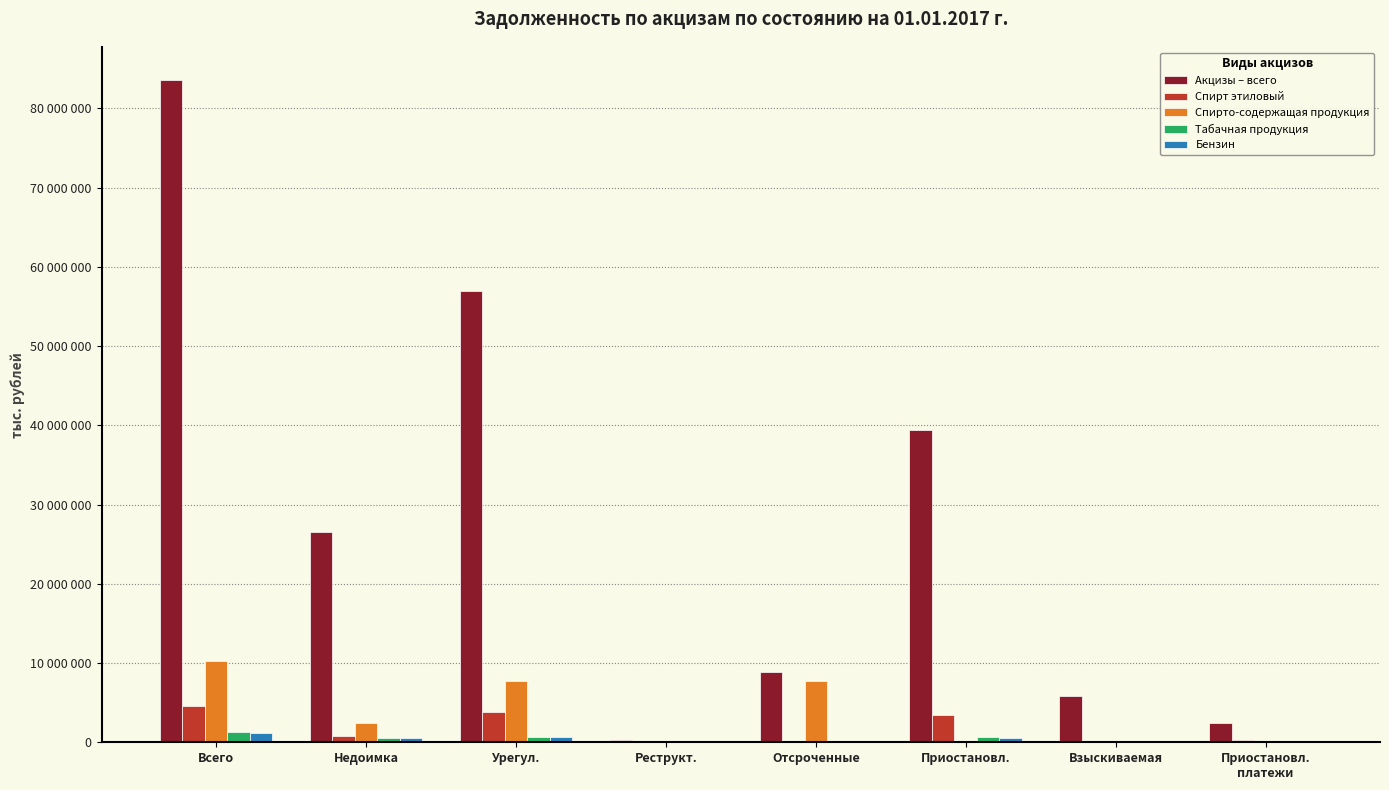

What are all the series names shown in the legend?

Акцизы – всего, Спирт этиловый, Спирто-содержащая продукция, Табачная продукция, Бензин